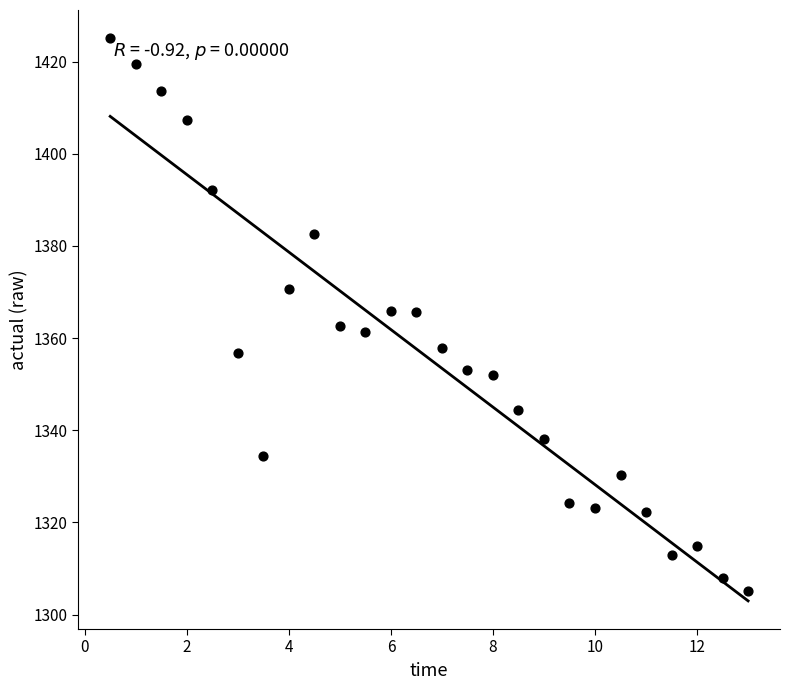

What is the range of Y values (max minus min)?

119.9